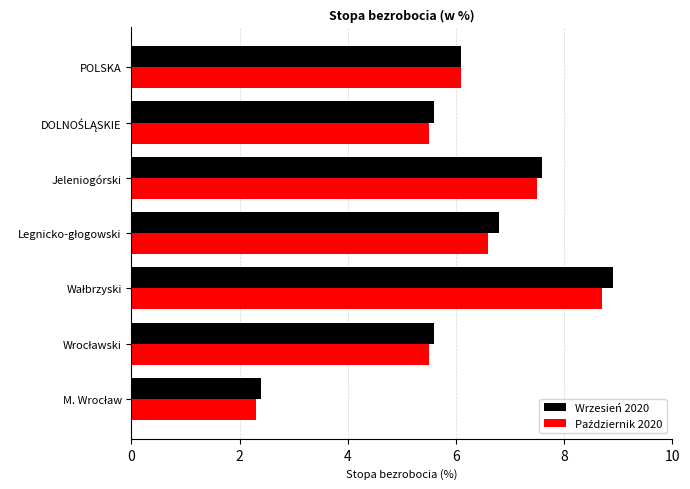

Which series has the largest total across all categories?

Wrzesień 2020